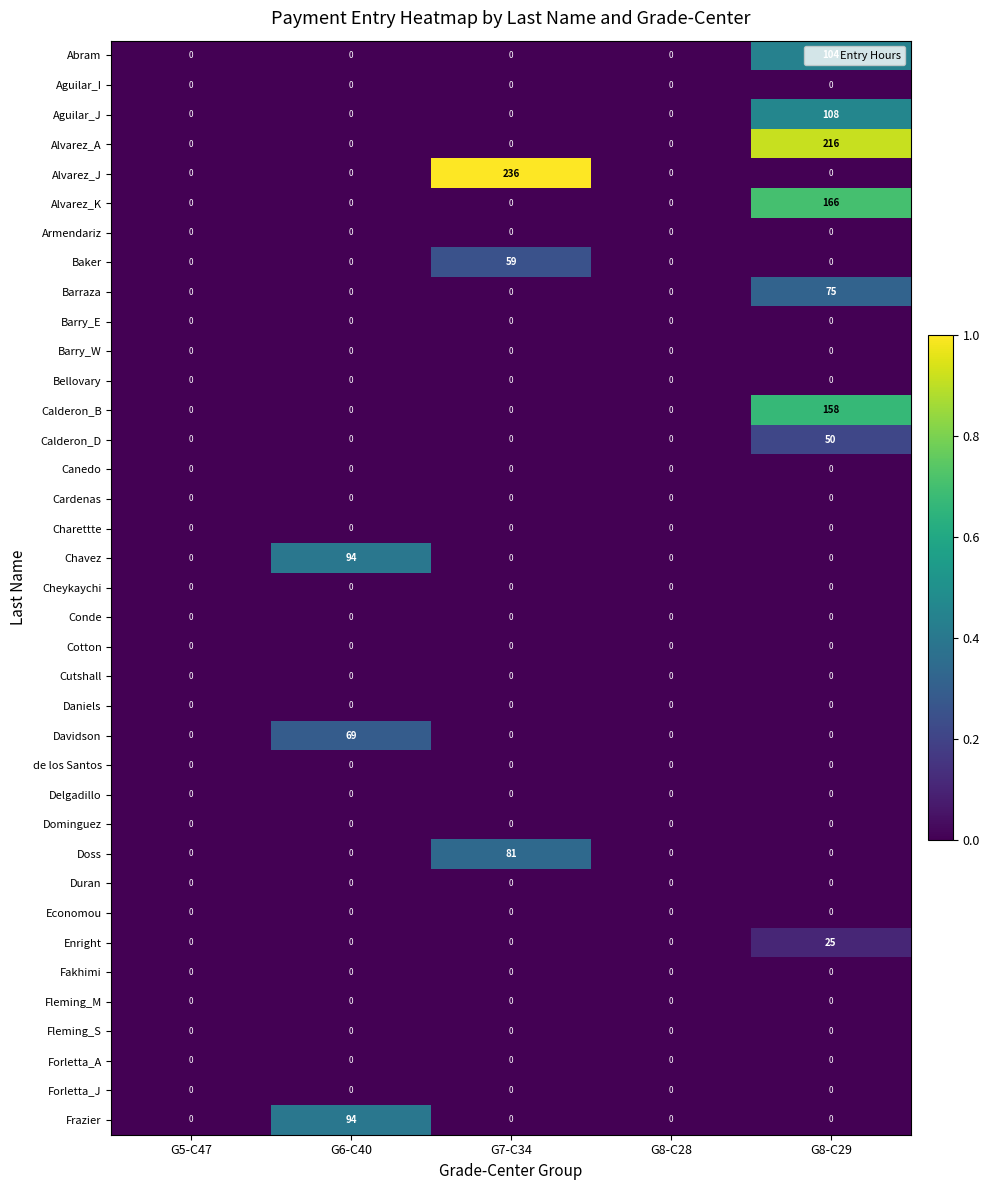

The Daniels series shows 0 at G8-C29. True or false?

True